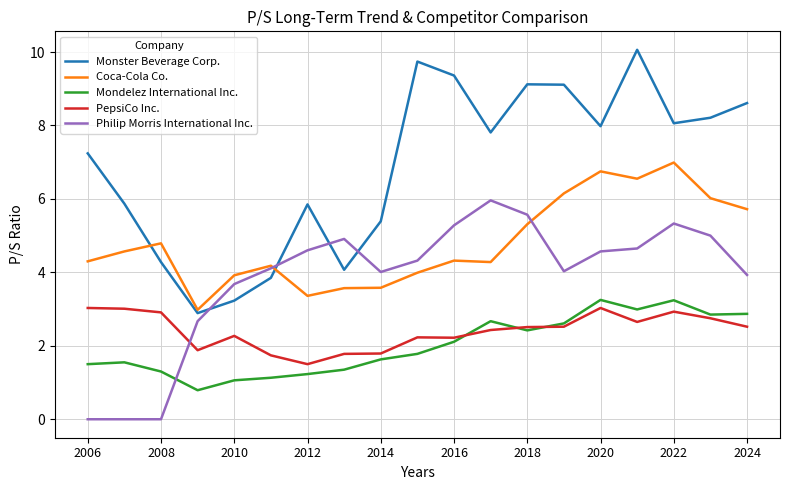

True or false: PepsiCo Inc. and Coca-Cola Co. intersect in this chart.

False